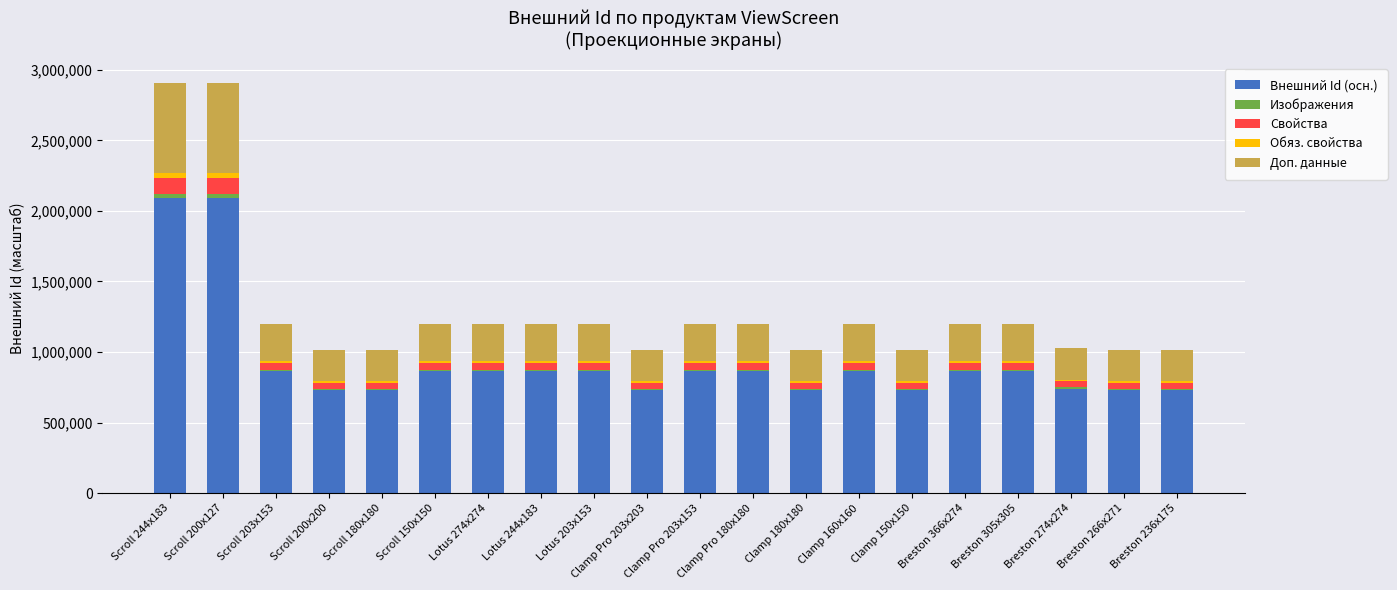

What is the difference between the maximum and second lowest values in the Внешний Id (осн.) series?

1360461.6